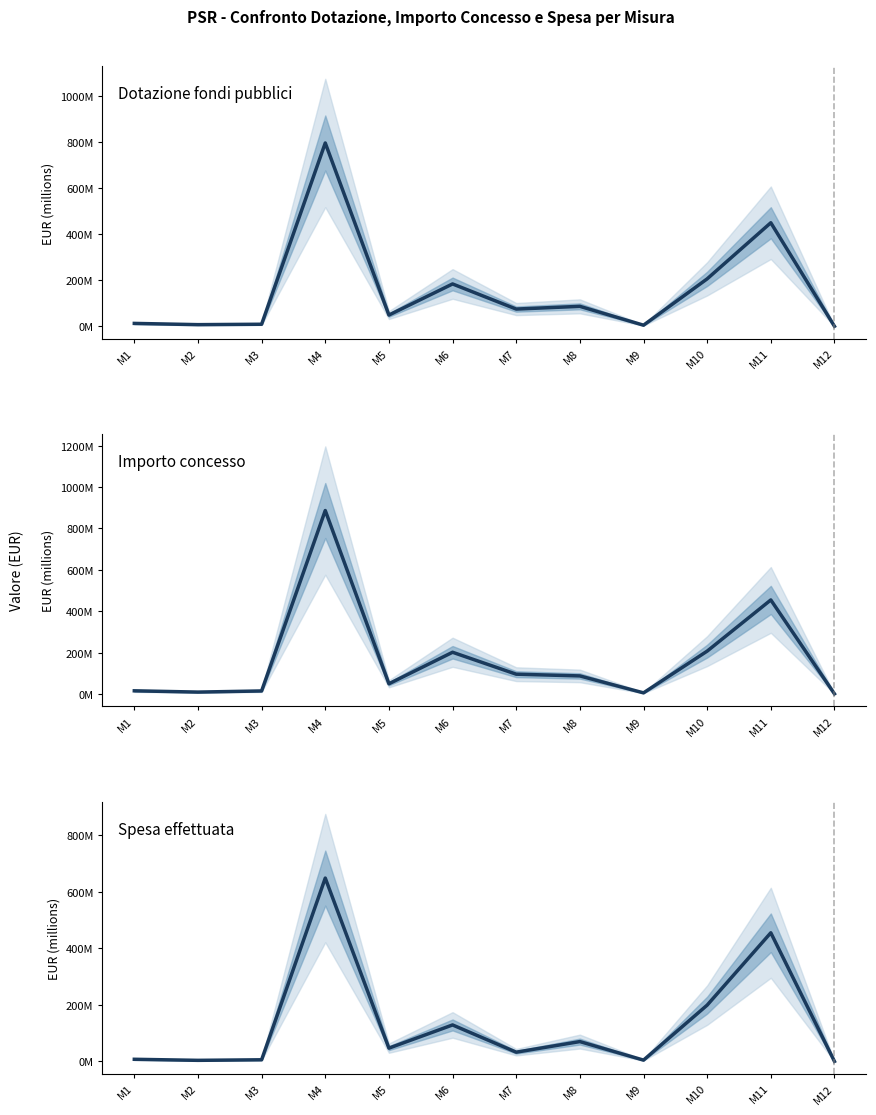

List the series in order of their peak value, highest first.

Importo concesso, Dotazione fondi pubblici, Spesa effettuata